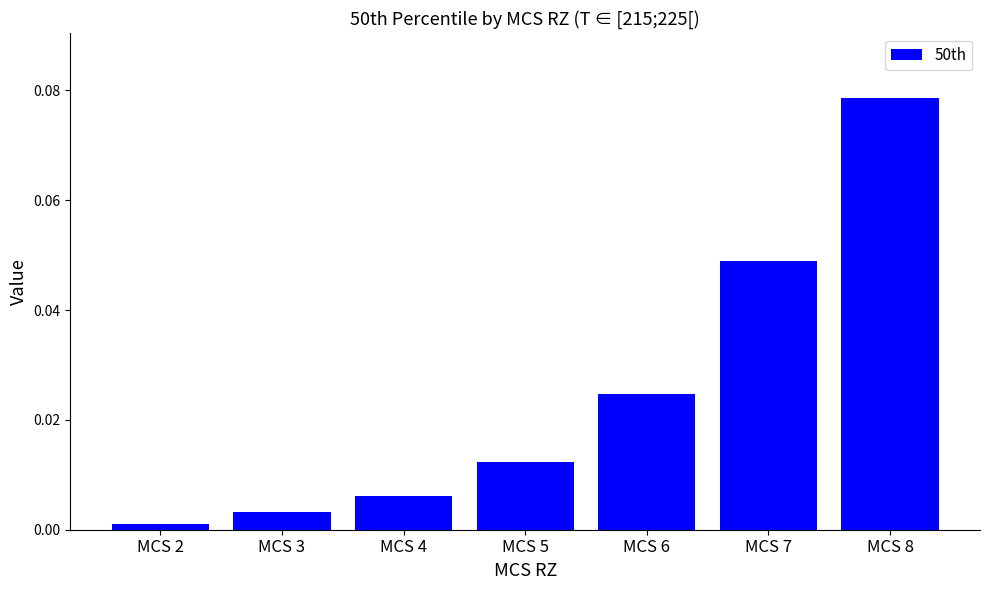

Rank the categories by value from highest to lowest.

MCS 8, MCS 7, MCS 6, MCS 5, MCS 4, MCS 3, MCS 2